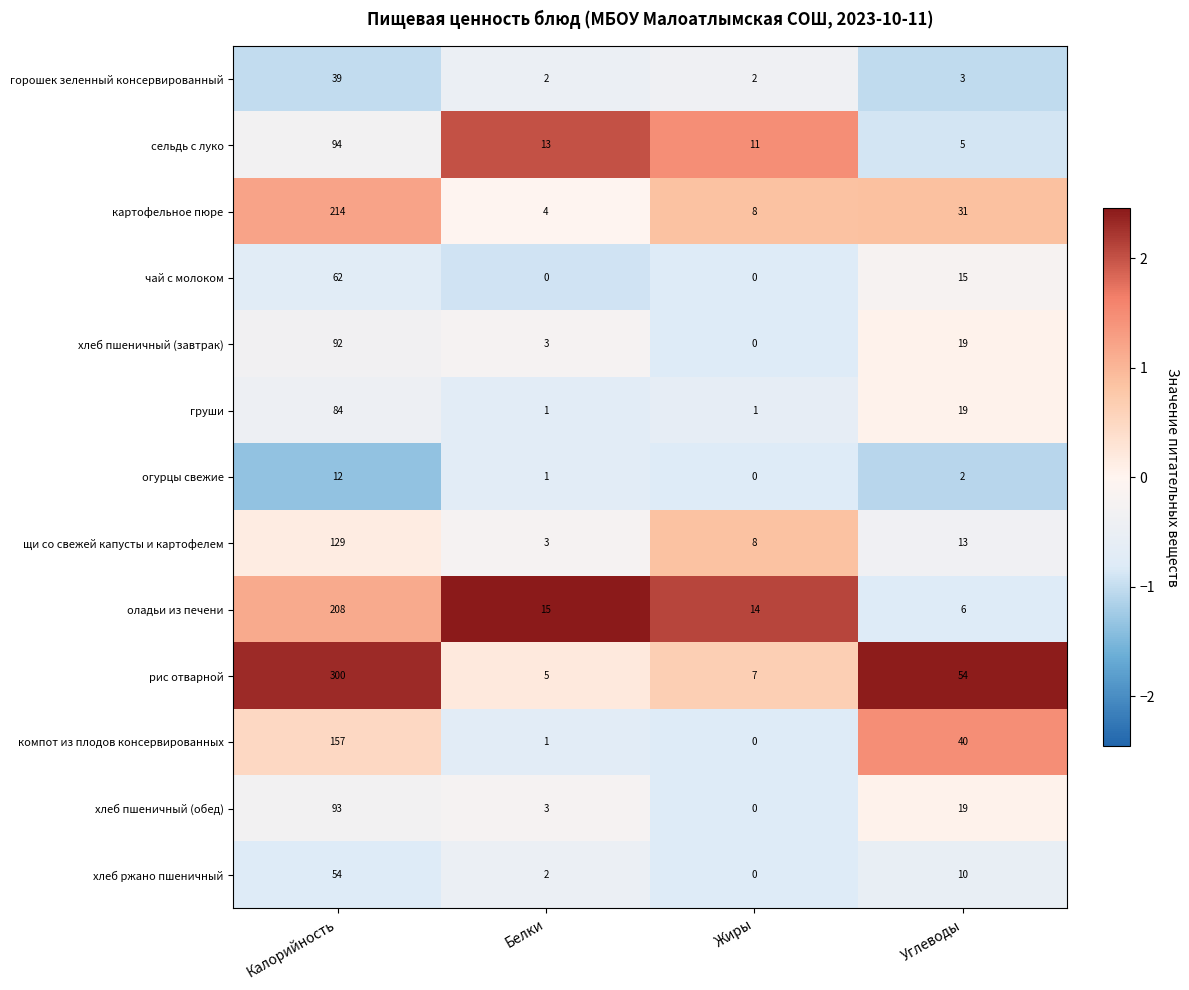

What is the difference between the горошек зеленный консервированный values at Белки and Калорийность?

37